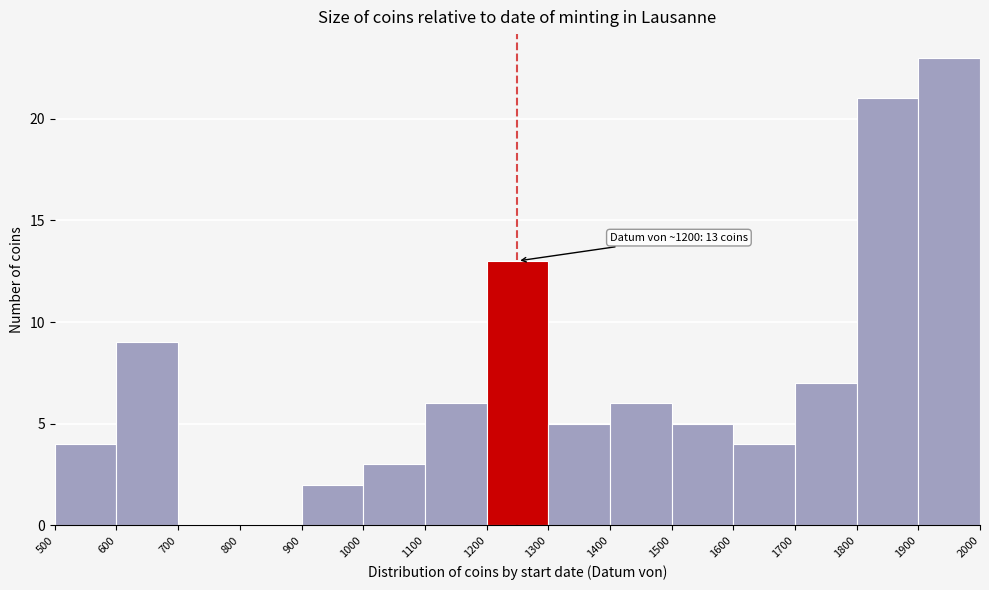

Which range on the x-axis has the tallest bar?

1900 to 2000